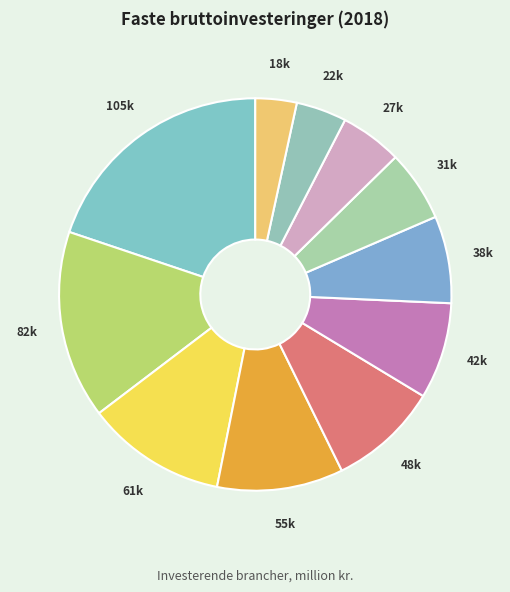

Count the number of slices in the pie.

11